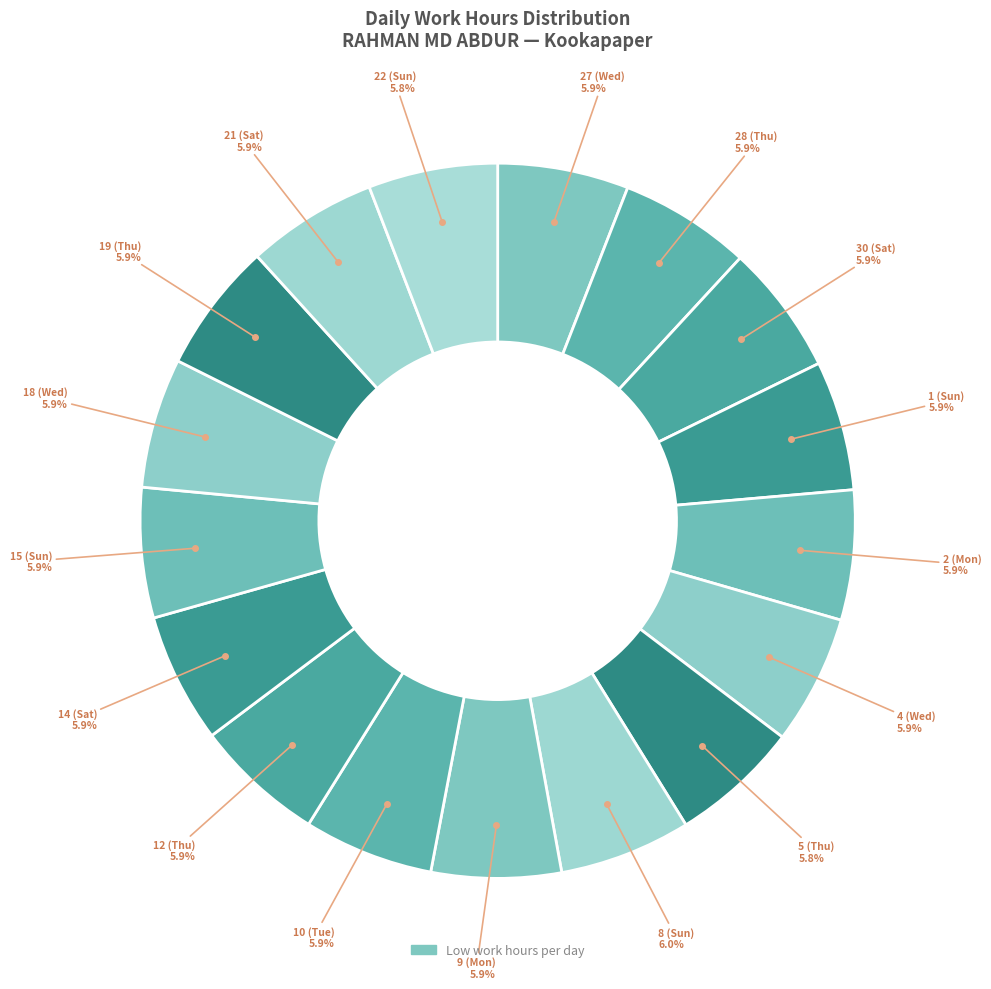

How many segments does this pie chart have?

17